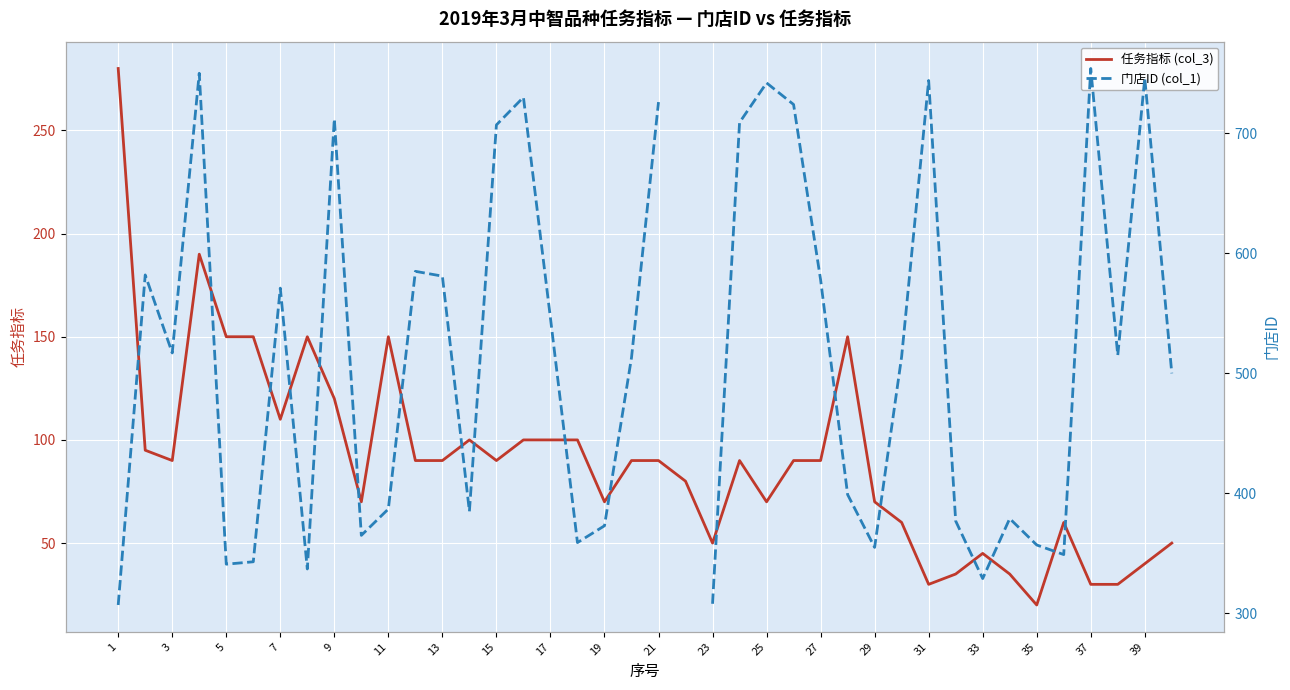

Rank the series by their maximum value, from lowest to highest.

任务指标 (col_3), 门店ID (col_1)